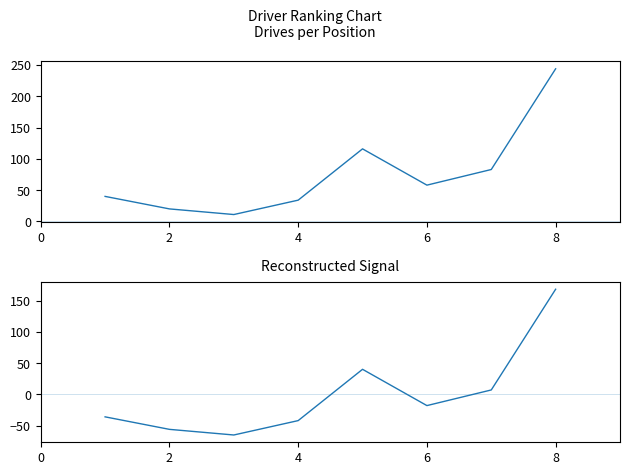

What is the smallest value displayed?

-64.8